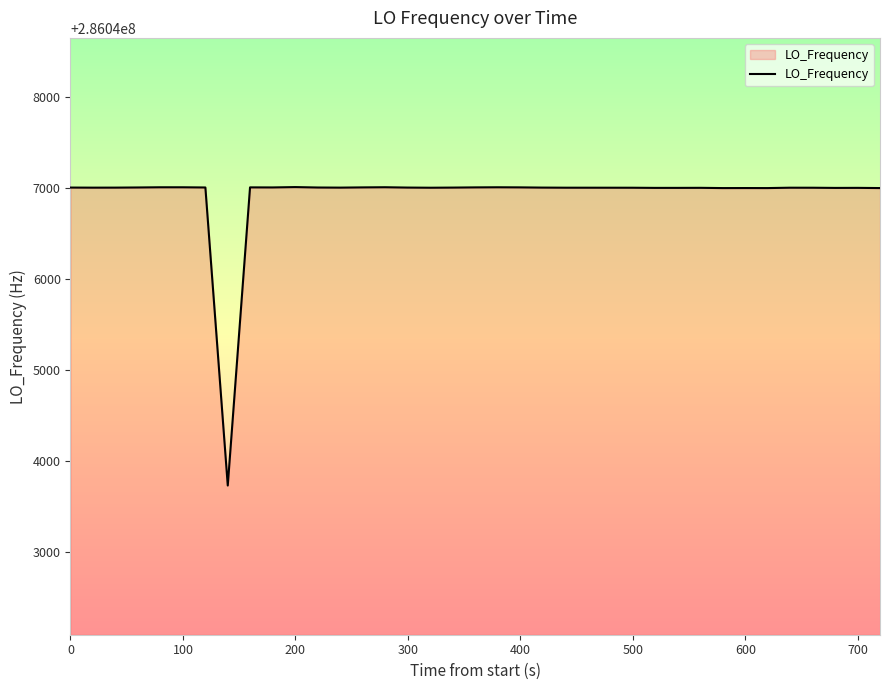

What is the smallest value displayed?

286043727.5